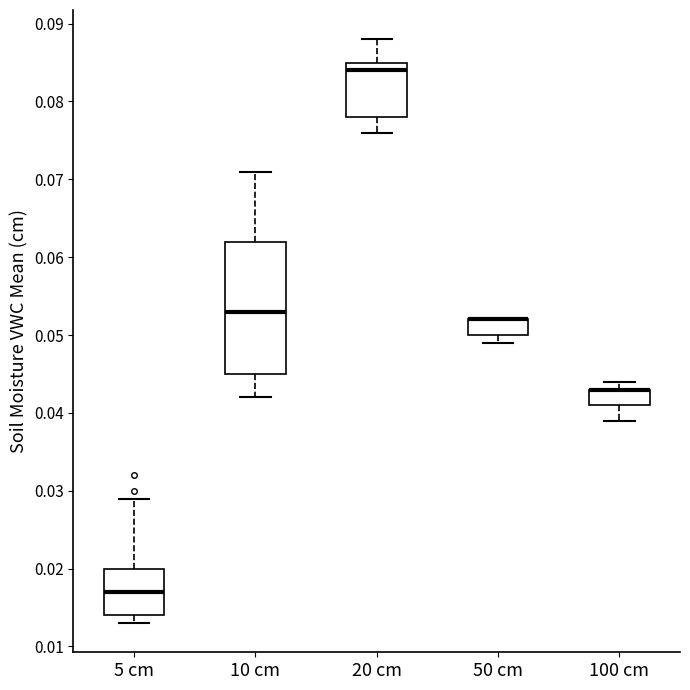

Reading left to right, transcribe this box plot: for each box, give where its median line is, the range the box spans, and where its two whiskers end, as read against the y-axis. The values are not printed on the chart, so give them approximately, as read against the axis.

5 cm: median 0.017, box 0.014 to 0.020, whiskers 0.013 to 0.029
10 cm: median 0.053, box 0.045 to 0.062, whiskers 0.042 to 0.071
20 cm: median 0.084, box 0.078 to 0.085, whiskers 0.076 to 0.088
50 cm: median 0.052 (drawn on the box's upper edge), box 0.050 to 0.052, whiskers 0.049 to 0.052
100 cm: median 0.043 (drawn on the box's upper edge), box 0.041 to 0.043, whiskers 0.039 to 0.044